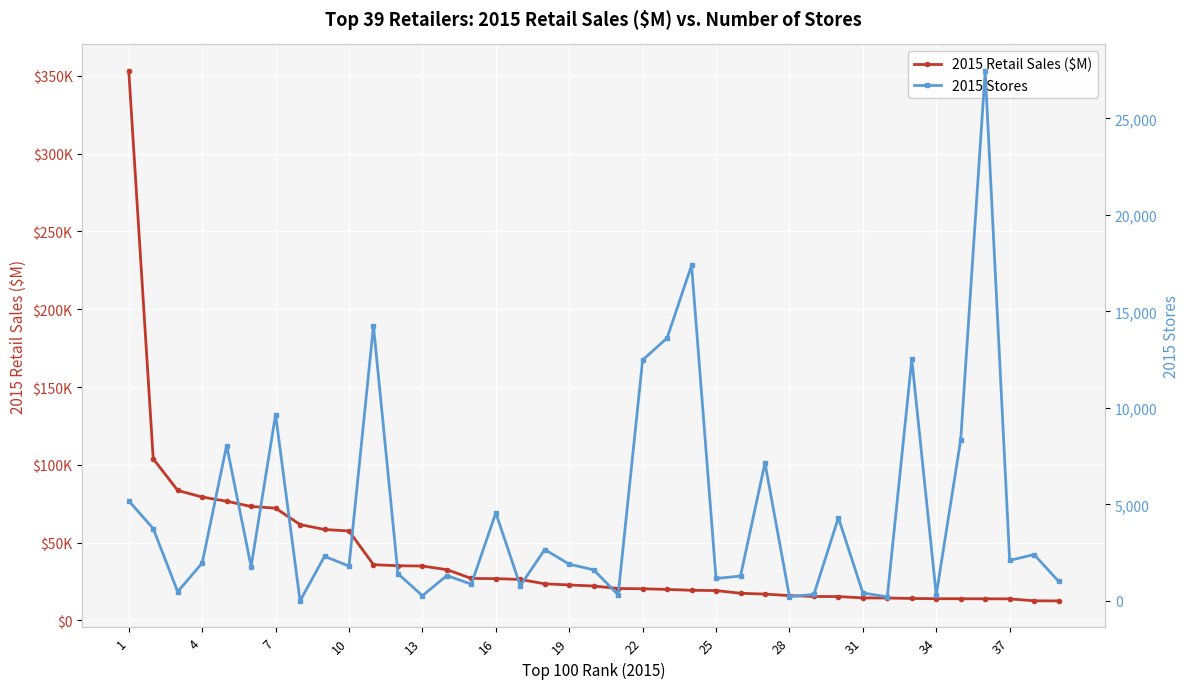

How many values in the 2015 Stores series exceed 1903?

19